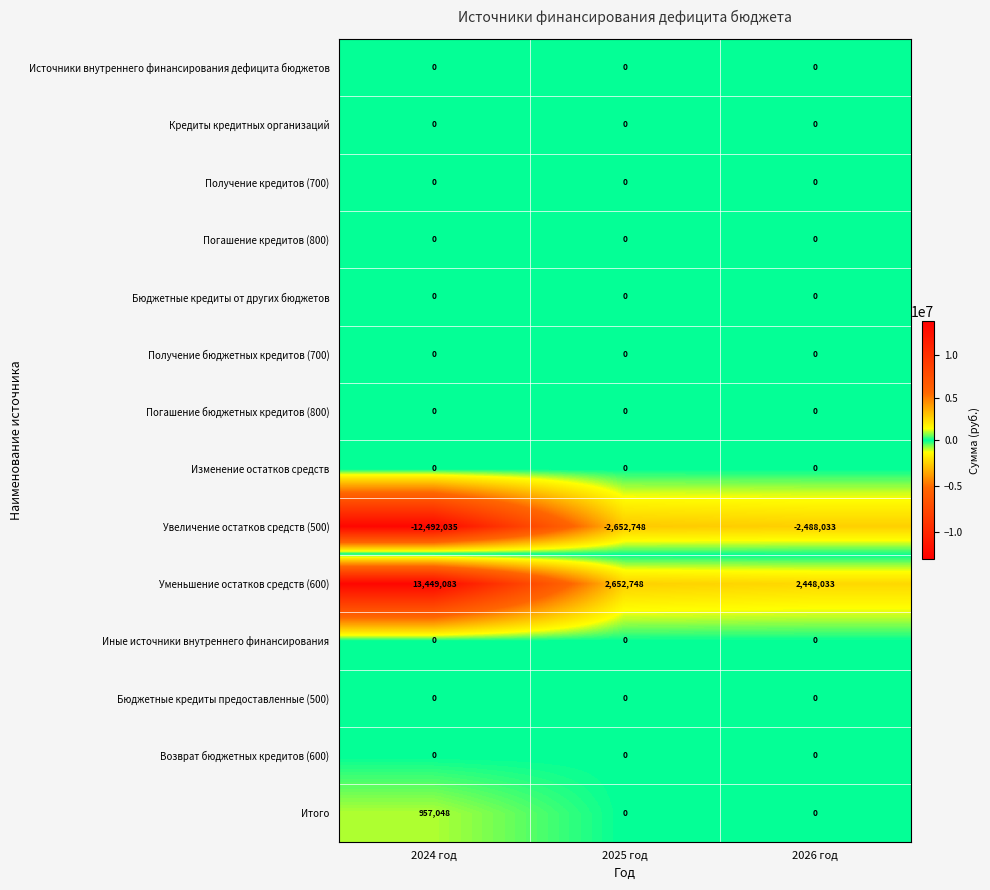

How many distinct data groups are displayed?

14